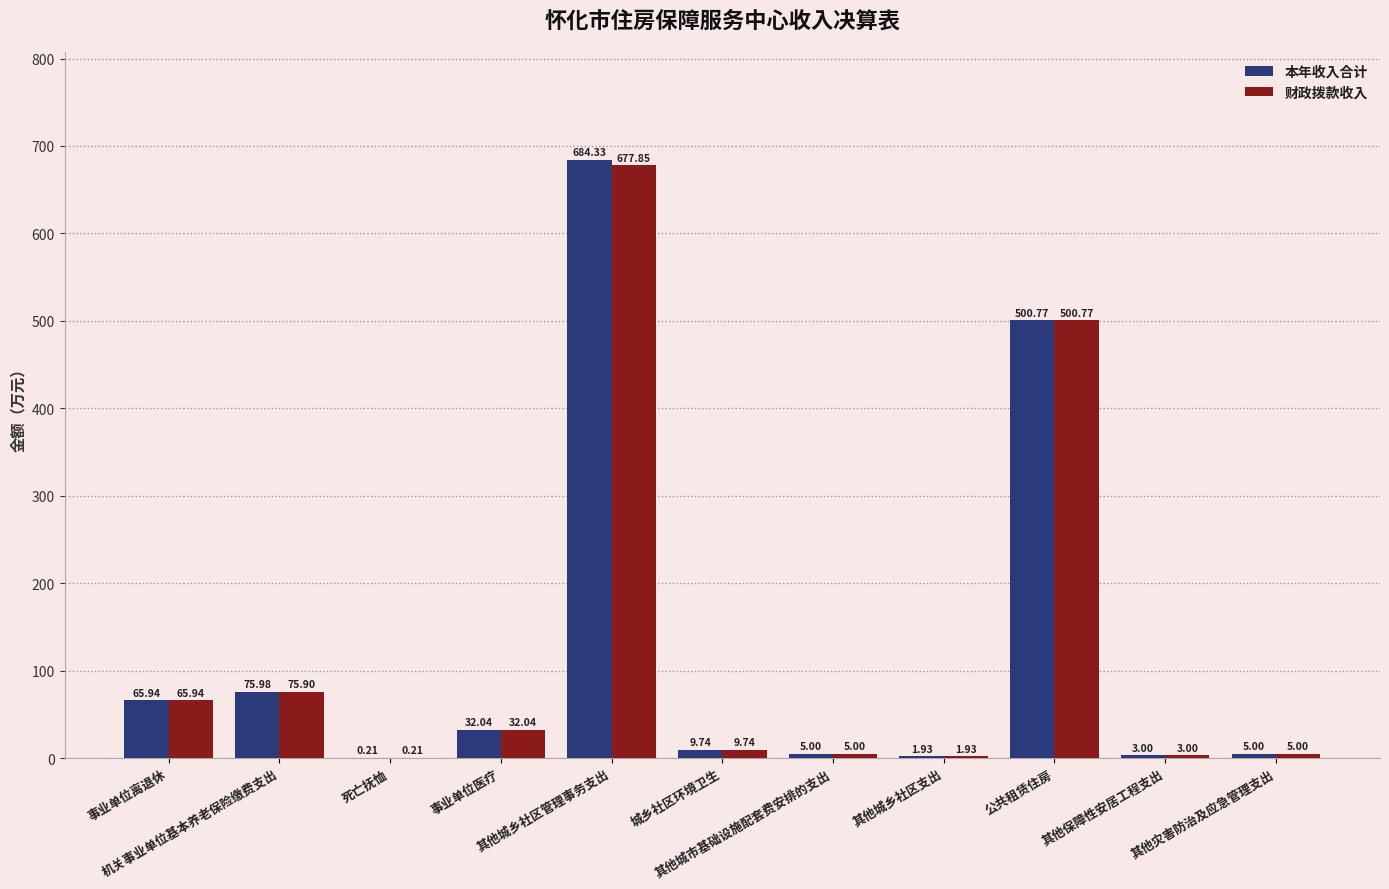

What is the maximum value for 财政拨款收入?

677.9